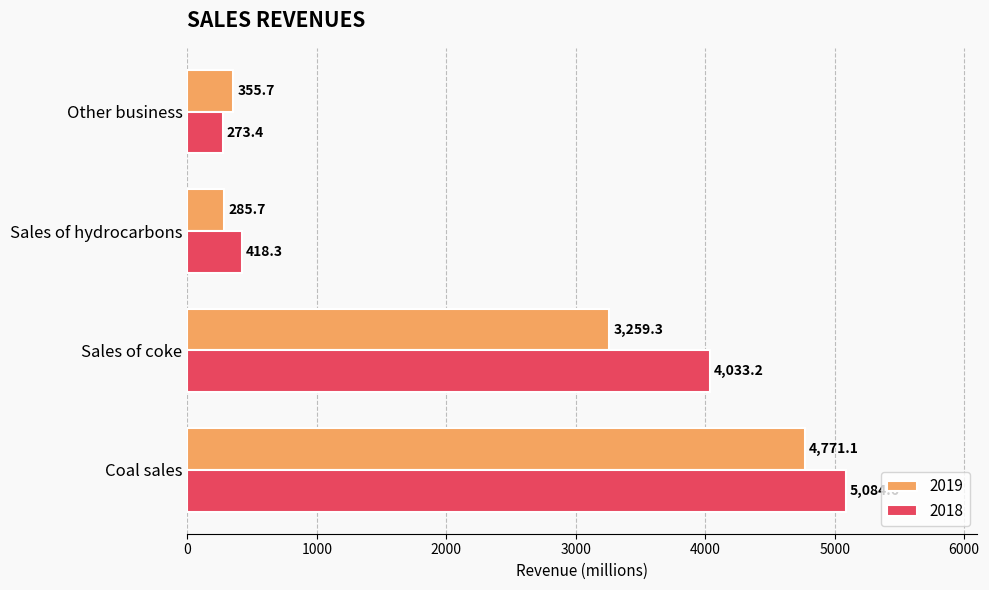

What is the average value of the 2019 series?

2168.0